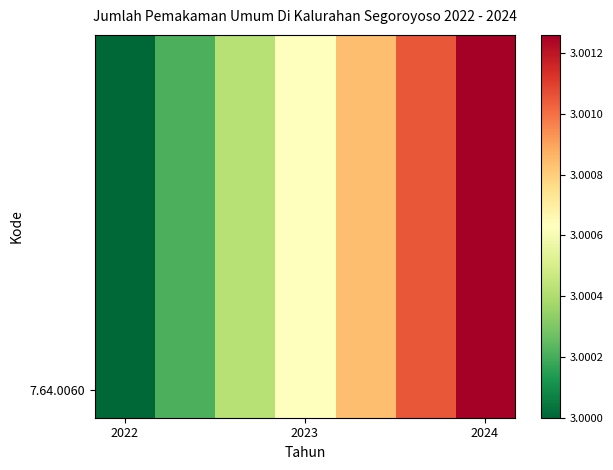

At which category is the sum across all series the highest?

2024